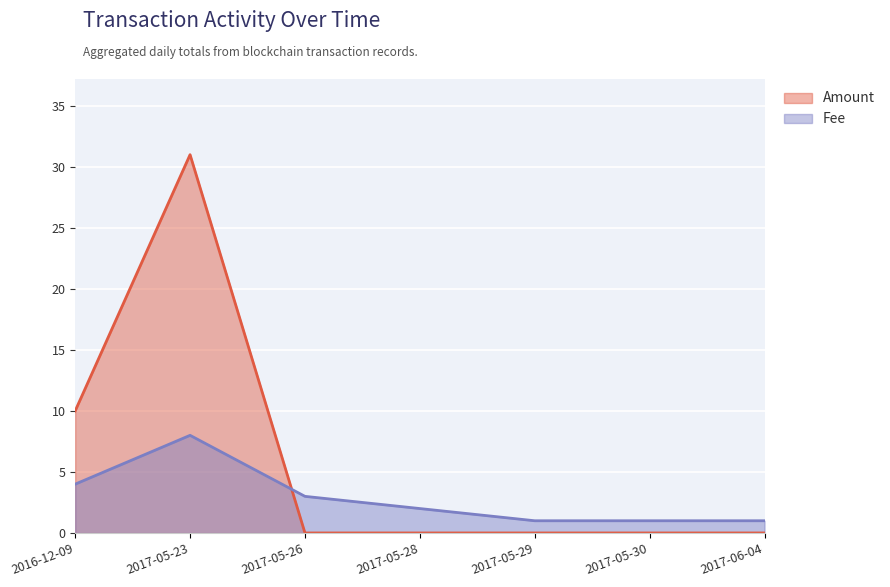

Which series has the widest spread of values?

Amount